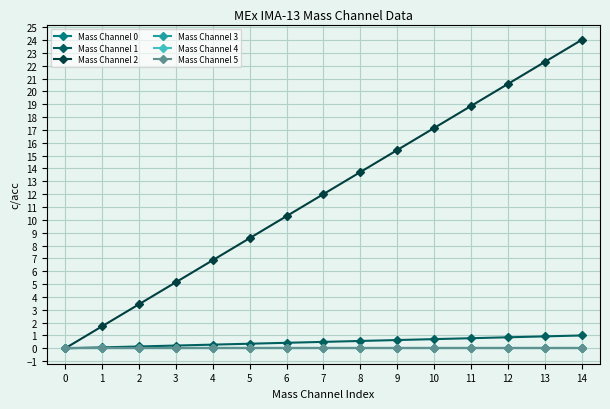

Is this an area chart (filled region under the line)?

No